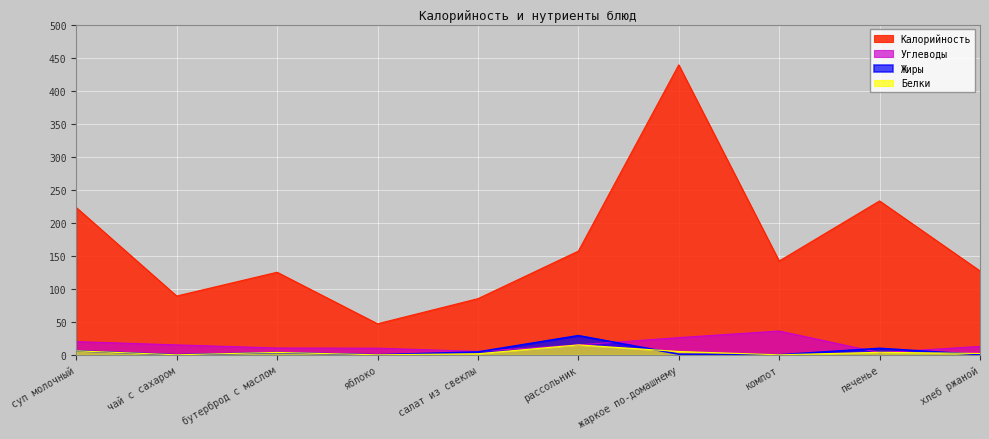

What is the label of the 9th point from the left?

печенье